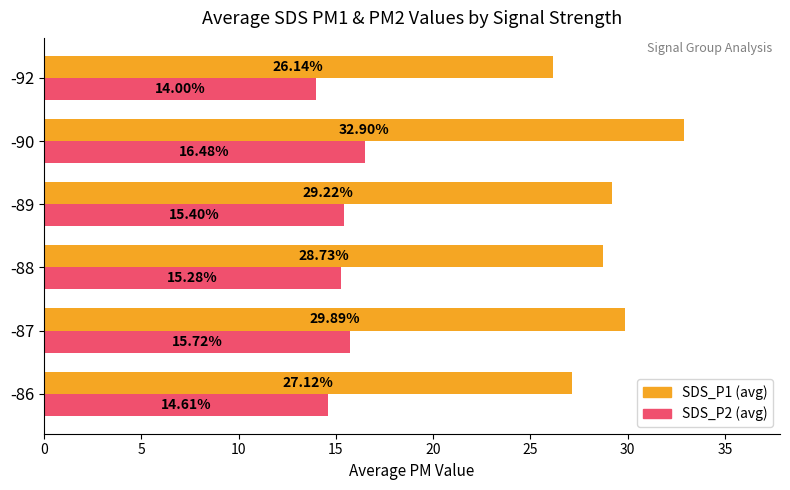

At how many categories does at least one series exceed 24?

6